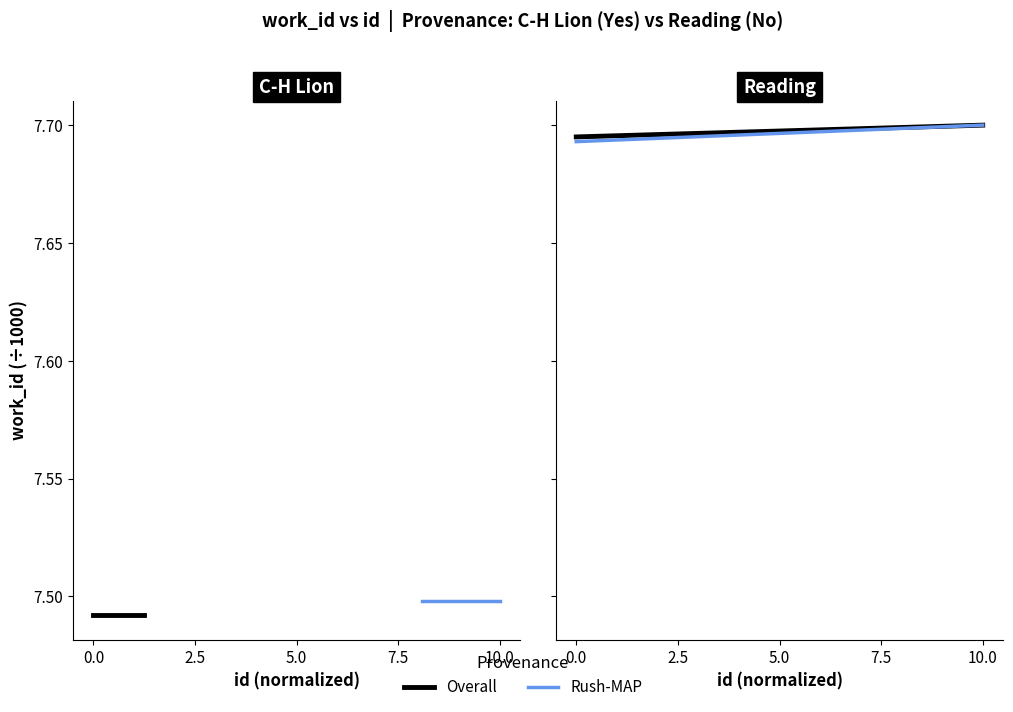

What are all the series names shown in the legend?

Overall, Rush-MAP